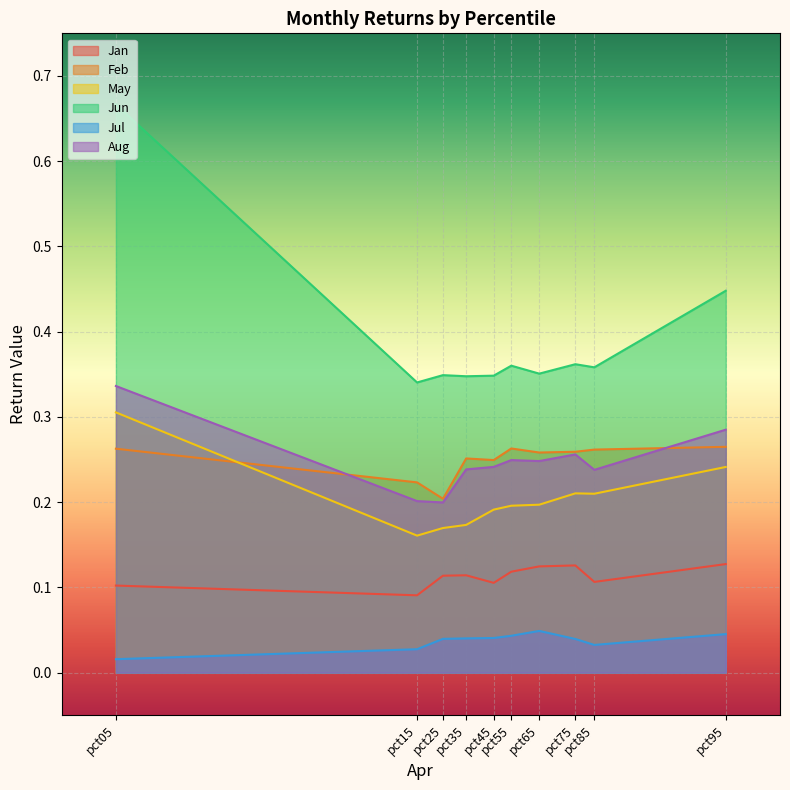

True or false: Jul has more than 0 interior local peaks.

True